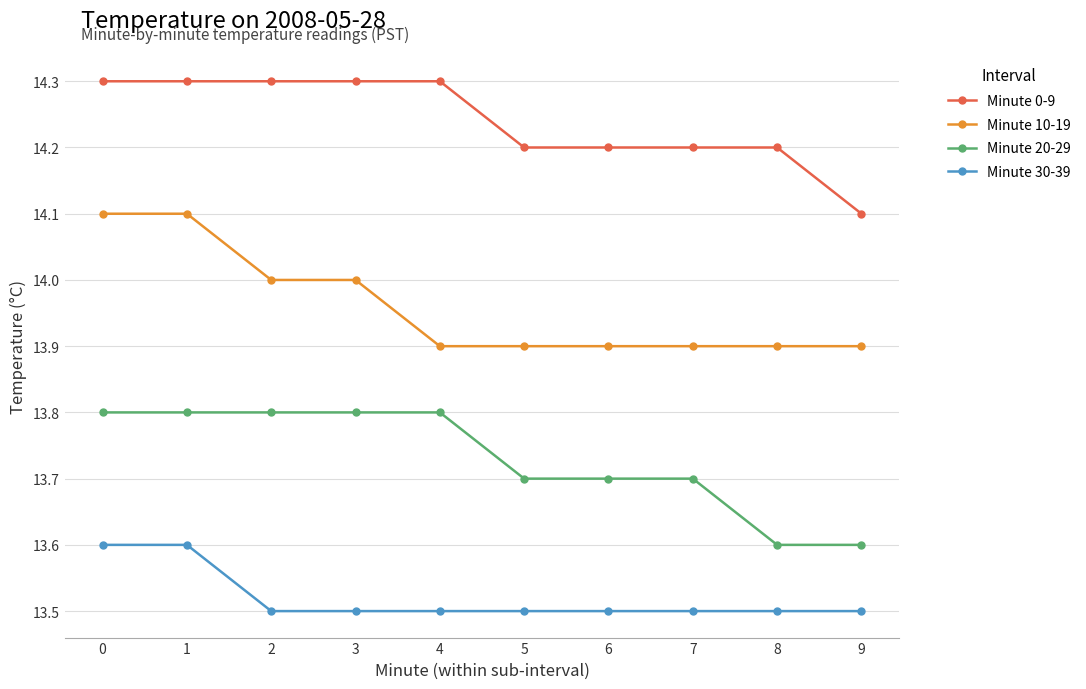

What is the approximate value of Minute 20-29 at 1?

13.8